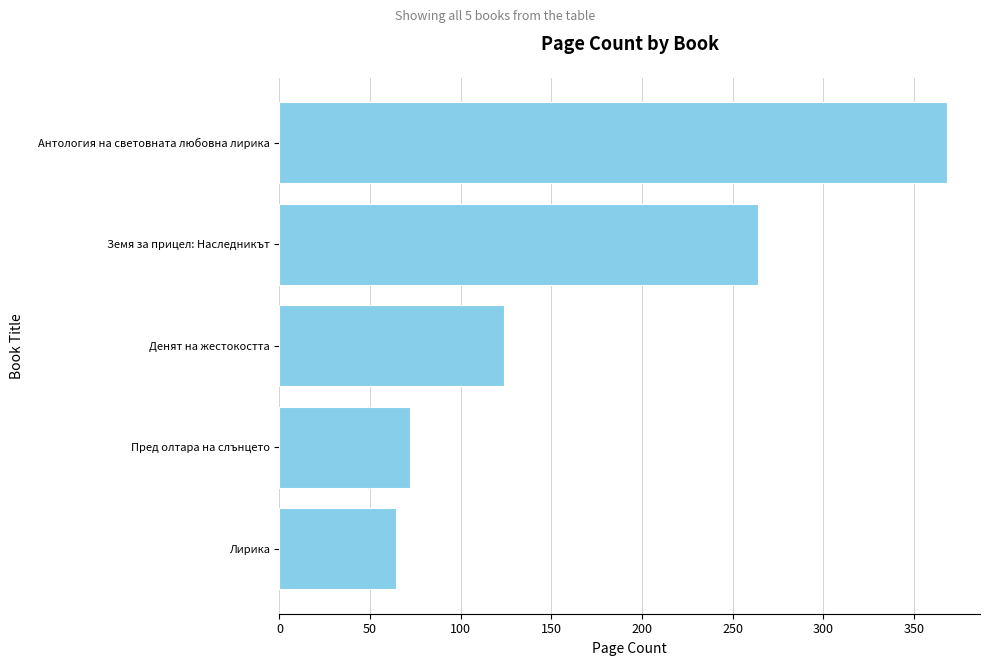

Reading bottom to top, what are all the values shown in this chart?

64	72	124	264	368